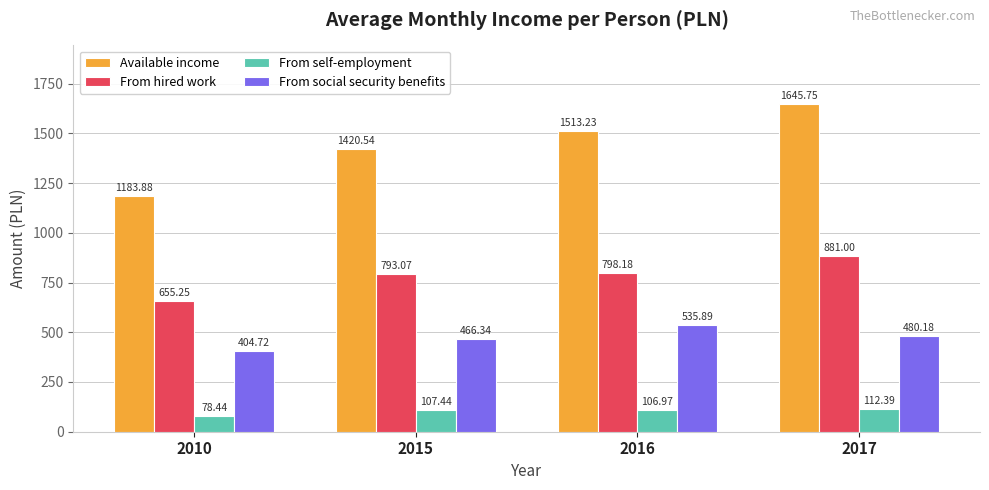

Where is Available income nearest to the value 1414?

2015